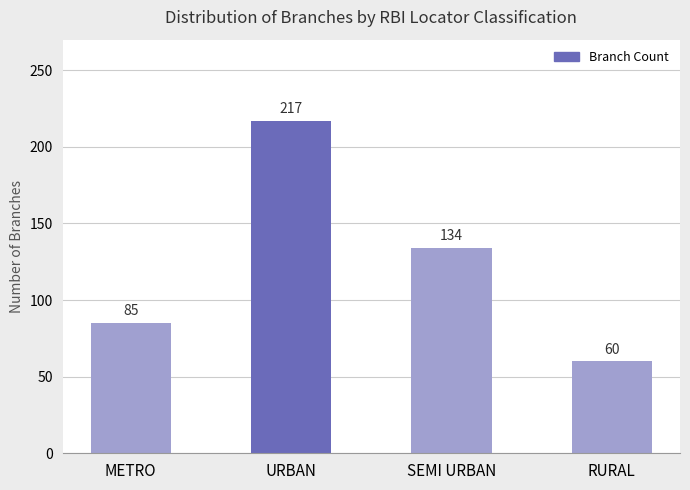

What is the value of the 4th bar from the left?

60